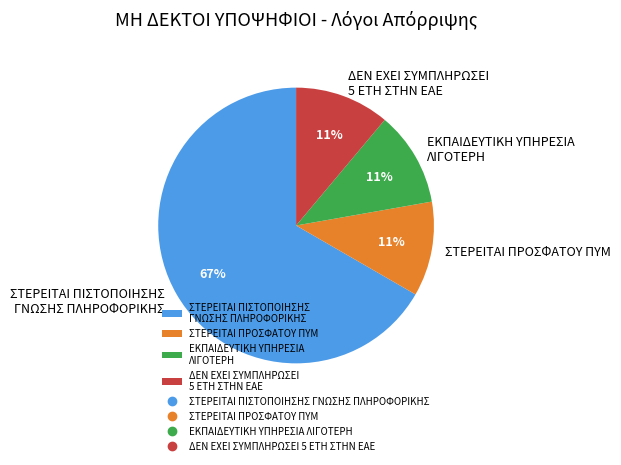

True or false: ΣΤΕΡΕΙΤΑΙ ΠΡΟΣΦΑΤΟΥ ΠΥΜ accounts for 11% of the total.

True